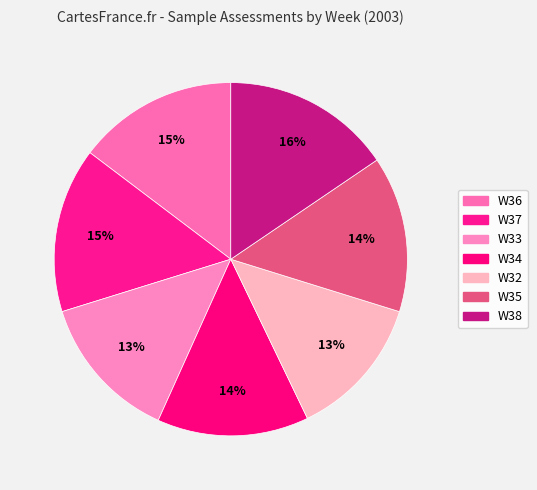

What is the ratio of the value at W37 to the value at W32?

1.2